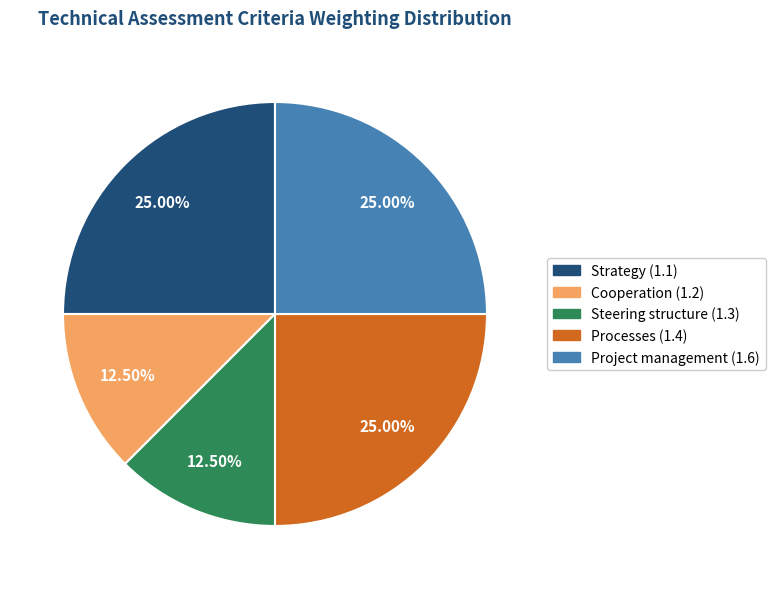

Combined, do Cooperation (1.2) and Strategy (1.1) account for over 50%?

No